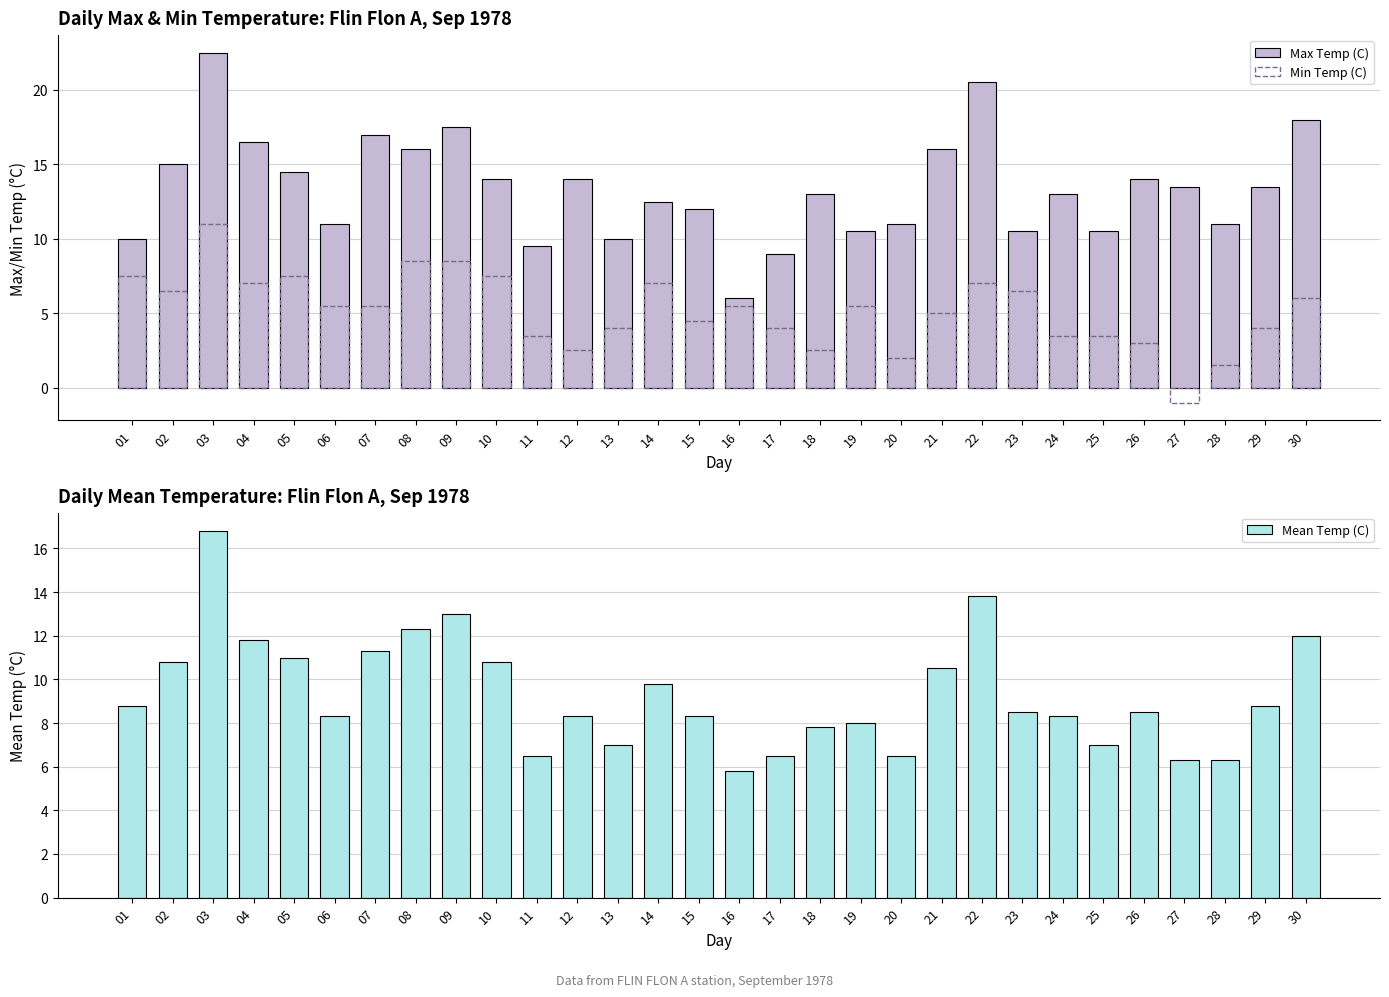

Which label corresponds to the largest value in the chart?

03